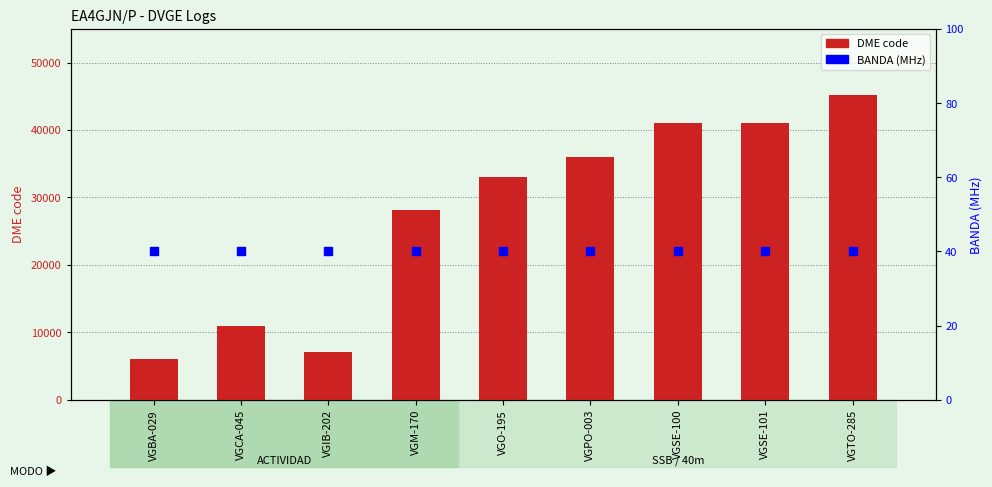

At which category is the sum across all series the highest?

VGTO-285